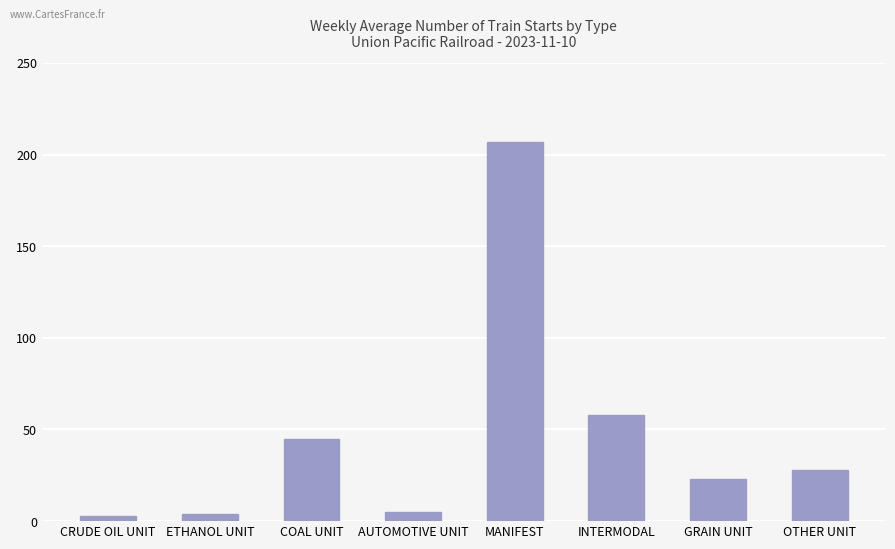

What is the greatest value displayed?

207